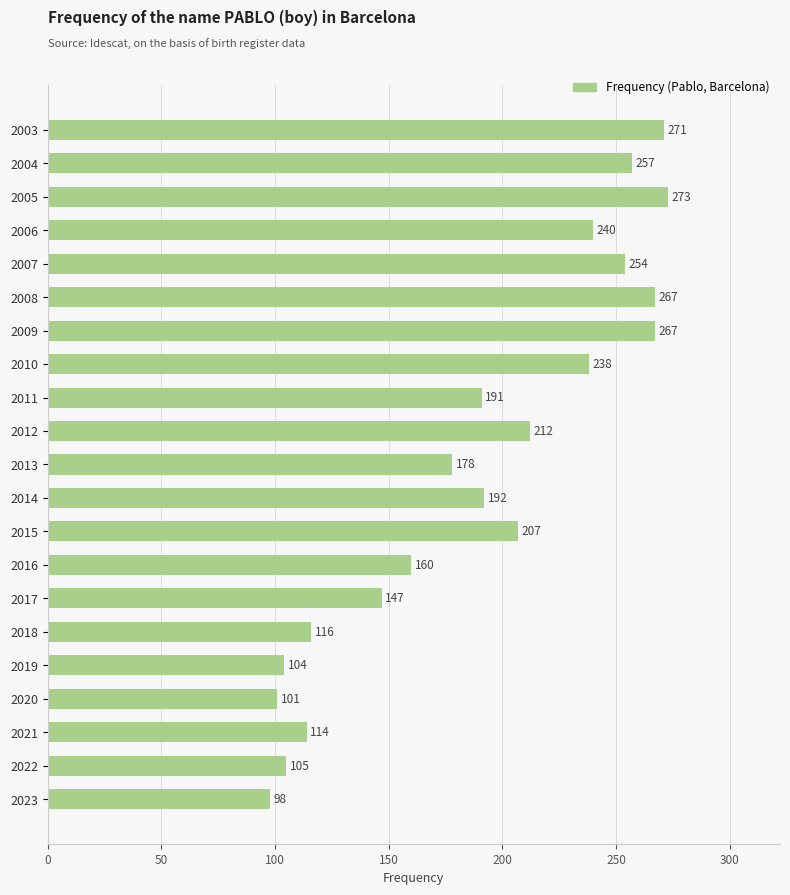

What is the value of the 8th bar from the top?

238